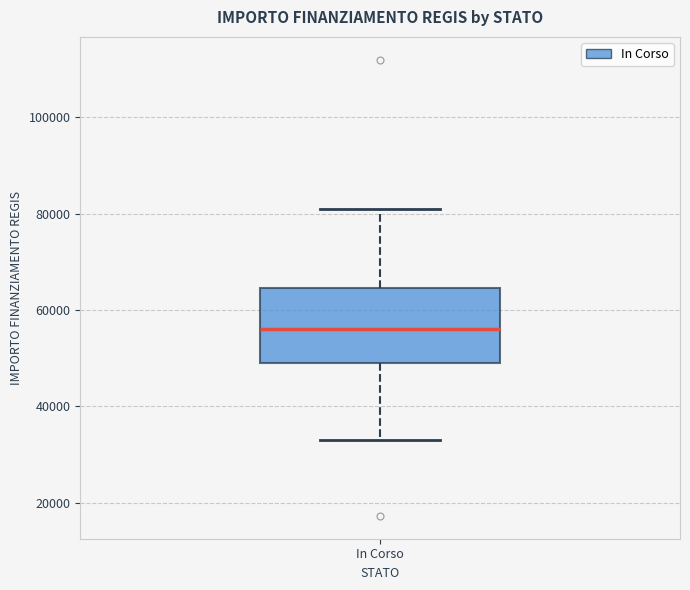

Transcribe this box plot: give where the median line is, the range the box spans, and where the two whiskers end, as read against the y-axis. The values are not printed on the chart, so give them approximately, as read against the axis.

median 56000, box 50000 to 64000, whiskers 32000 to 80000